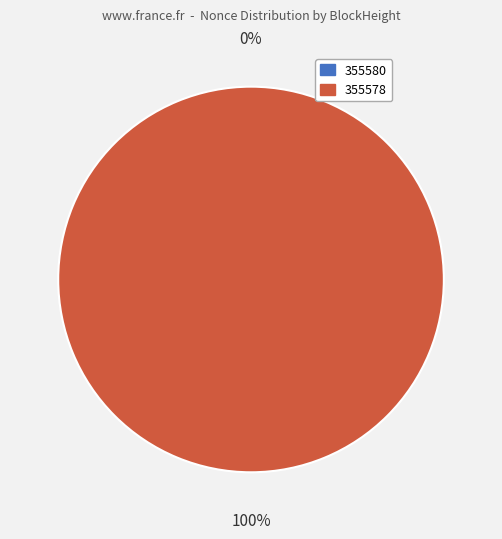

To the nearest percent, what is the average slice percentage?

50%